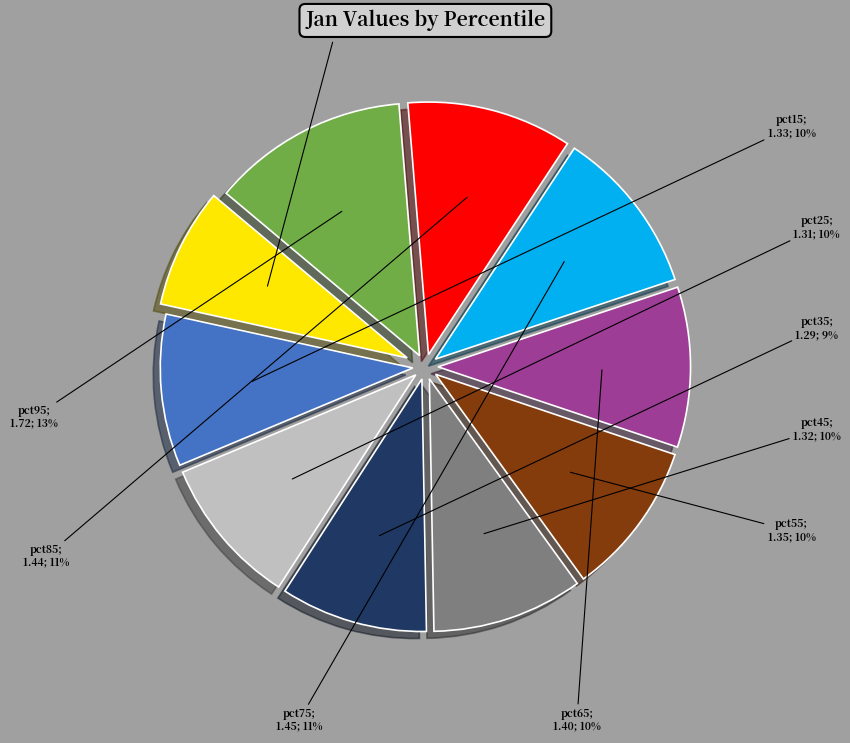

Is there a majority slice in this chart?

No